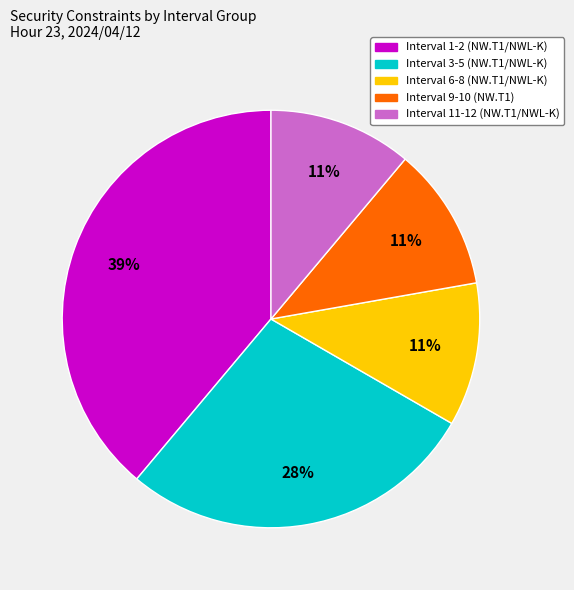

Is it true that Interval 11-12 is 1% of the pie?

False